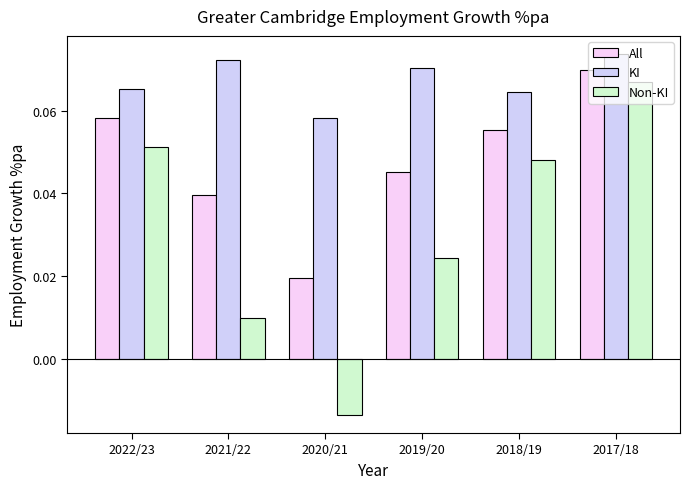

Which series has the largest total across all categories?

KI